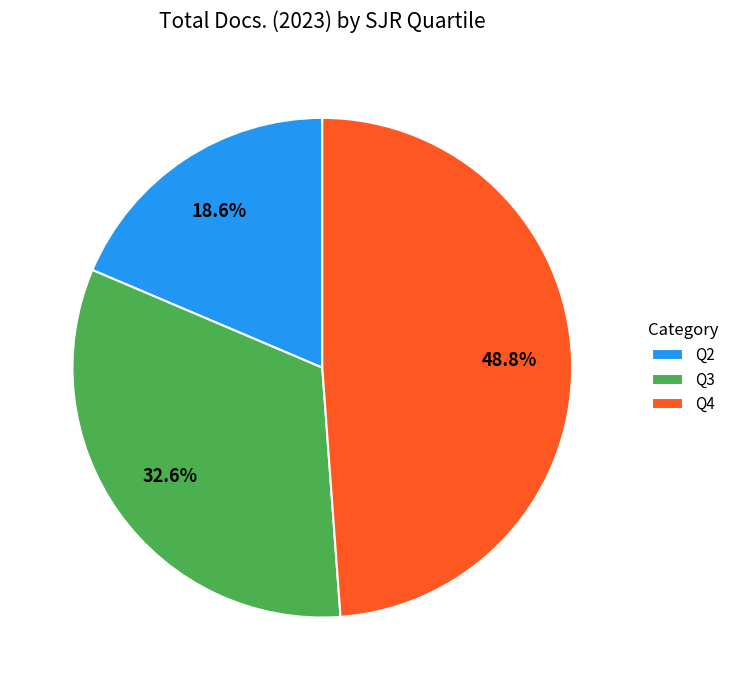

Count the number of slices in the pie.

3